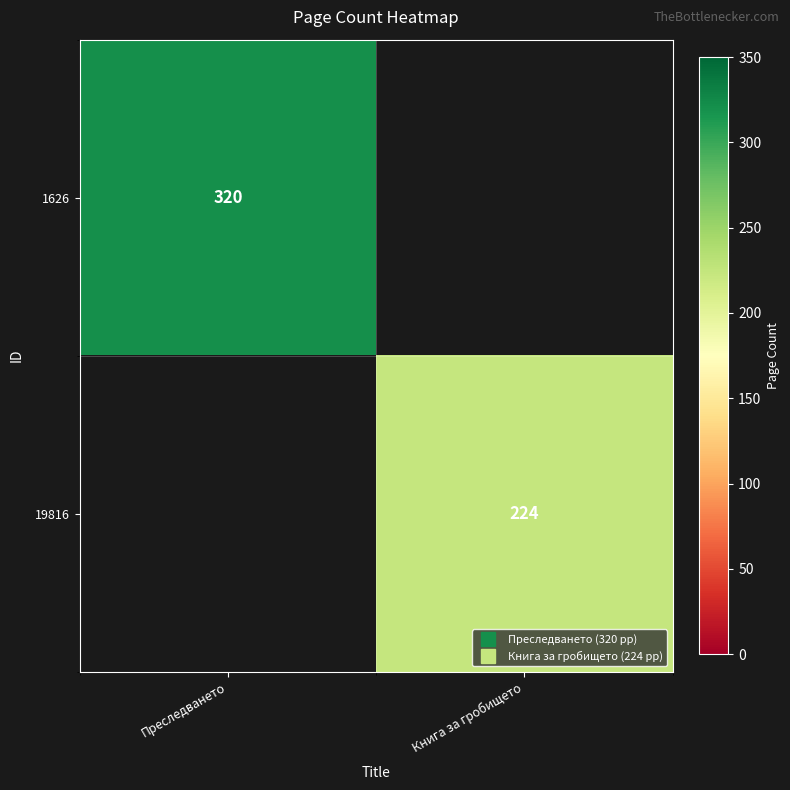

Which label corresponds to the largest value in the chart?

Преследването